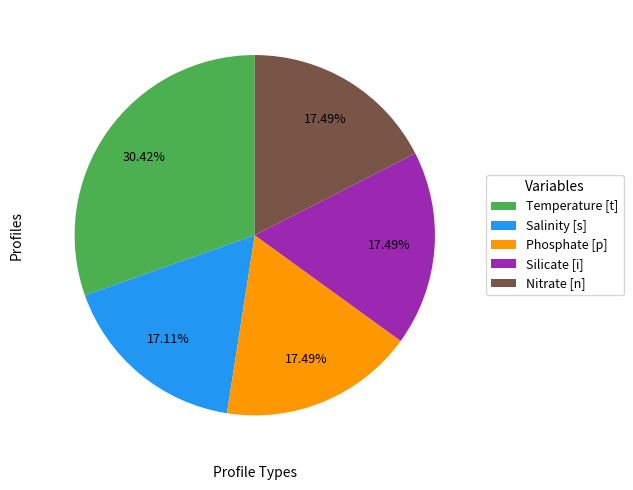

What percentage is the Temperature [t] slice, to the nearest percent?

30%